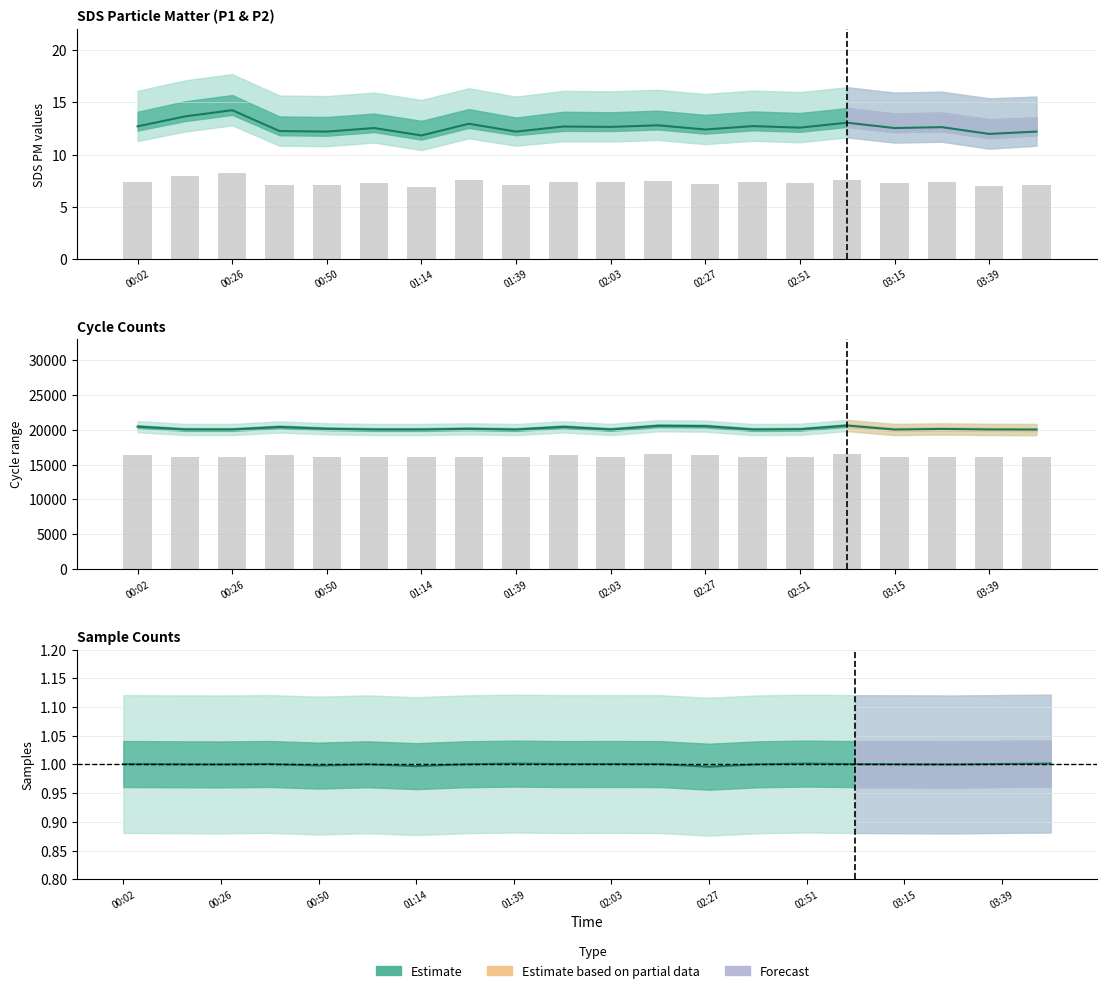

Is the value of Samples at 01:39 greater than the value of Max_cycle bars at 02:03?

No